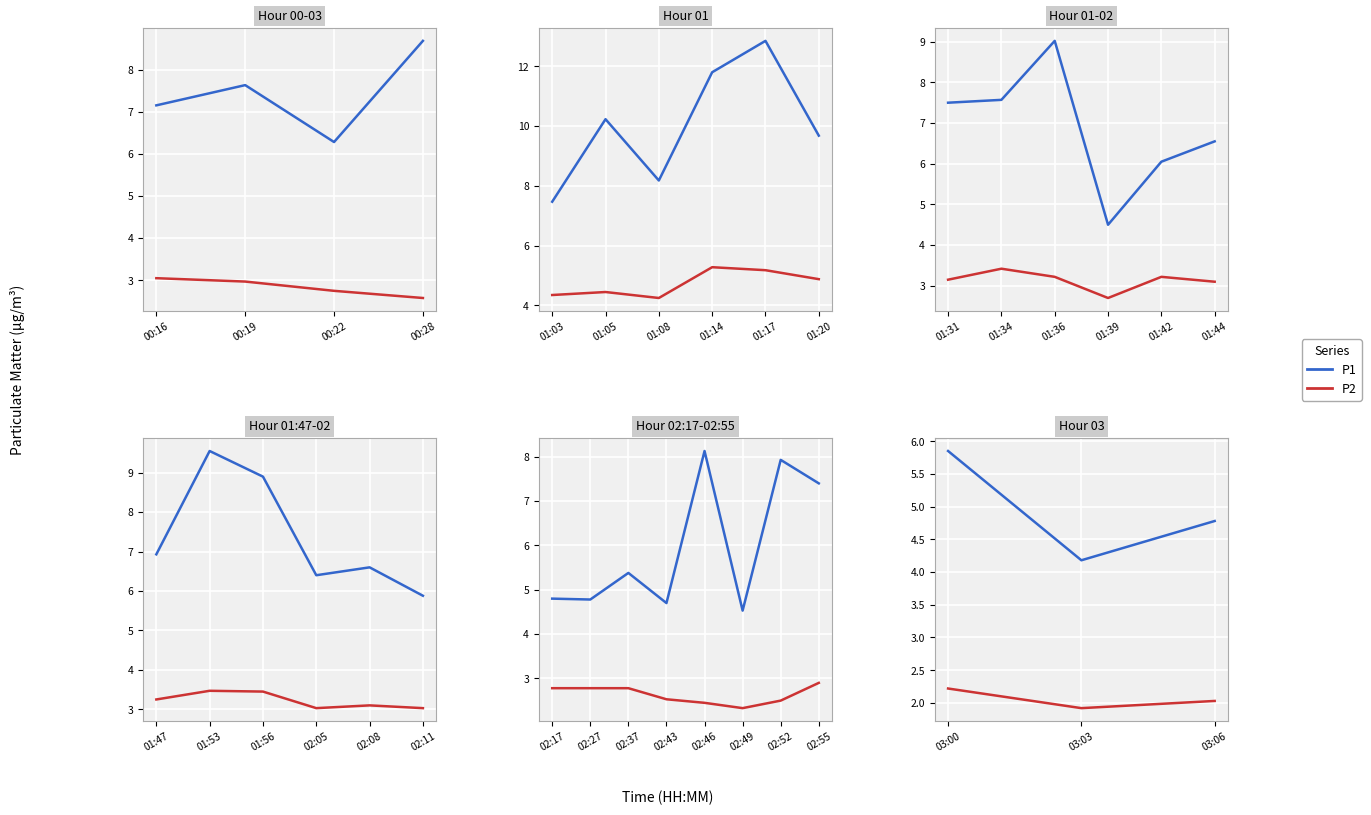

What is the value of the P1 point at the 1st from the left?

5.8